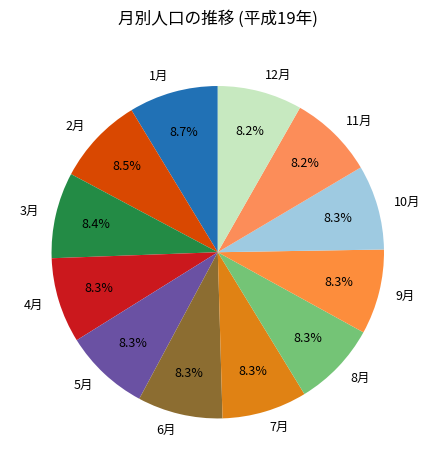

How much of the chart is everything except 1月?

91.3%